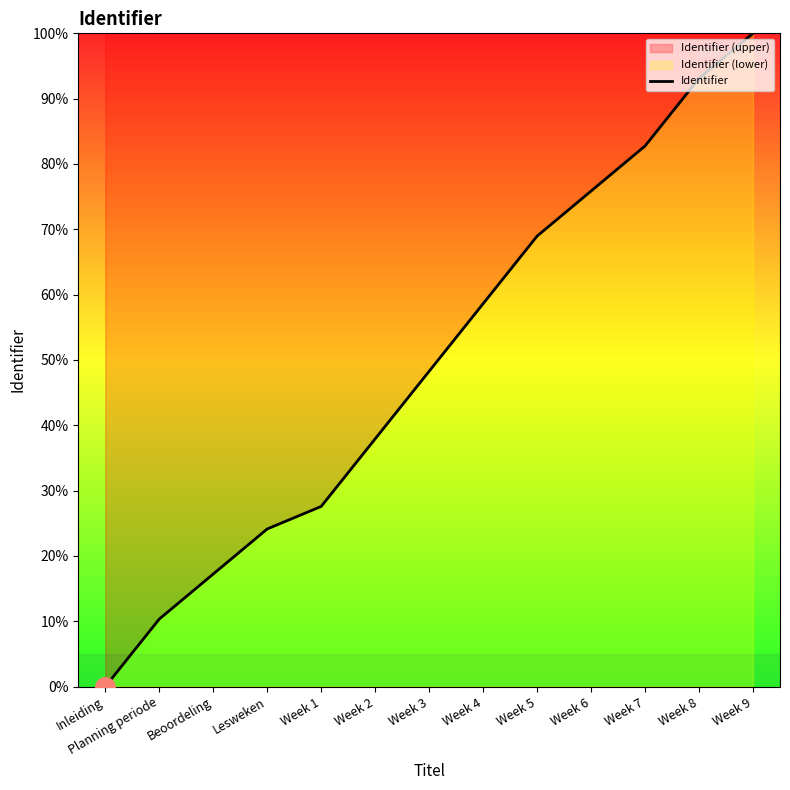

Approximately how many times larger is the value at Week 1 compared to Week 6?

0.4